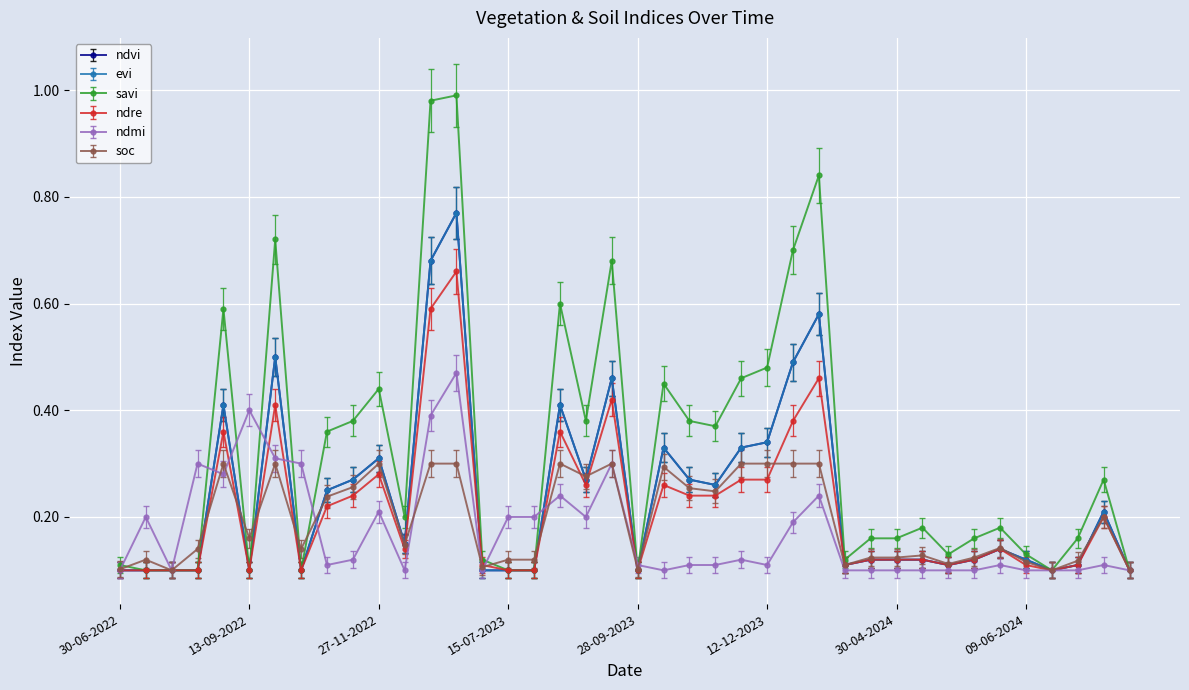

Reading left to right, transcribe all the data shown in this chart.

ndvi: 0.1	0.1	0.1	0.1	0.4	0.1	0.5	0.1	0.2	0.3	0.3	0.1	0.7	0.8	0.1	0.1	0.1	0.4	0.3	0.5	0.1	0.3	0.3	0.3	0.3	0.3	0.5	0.6	0.1	0.1	0.1	0.1	0.1	0.1	0.1	0.1	0.1	0.1	0.2	0.1
evi: 0.1	0.1	0.1	0.1	0.4	0.1	0.5	0.1	0.2	0.2	0.3	0.1	0.6	0.7	0.1	0.1	0.1	0.4	0.2	0.4	0.1	0.3	0.2	0.2	0.3	0.3	0.5	0.5	0.1	0.1	0.1	0.1	0.1	0.1	0.1	0.1	0.1	0.1	0.2	0.1
savi: 0.1	0.1	0.1	0.1	0.6	0.1	0.7	0.1	0.4	0.4	0.4	0.2	1.0	1.0	0.1	0.1	0.1	0.6	0.4	0.7	0.1	0.5	0.4	0.4	0.5	0.5	0.7	0.8	0.1	0.2	0.2	0.2	0.1	0.2	0.2	0.1	0.1	0.2	0.3	0.1
ndre: 0.1	0.1	0.1	0.1	0.4	0.1	0.4	0.1	0.2	0.2	0.3	0.1	0.6	0.7	0.1	0.1	0.1	0.4	0.3	0.4	0.1	0.3	0.2	0.2	0.3	0.3	0.4	0.5	0.1	0.1	0.1	0.1	0.1	0.1	0.1	0.1	0.1	0.1	0.2	0.1
ndmi: 0.1	0.2	0.1	0.3	0.3	0.4	0.3	0.3	0.1	0.1	0.2	0.1	0.4	0.5	0.1	0.2	0.2	0.3	0.2	0.3	0.1	0.1	0.1	0.1	0.1	0.1	0.2	0.3	0.1	0.1	0.1	0.1	0.1	0.1	0.1	0.1	0.1	0.1	0.1	0.1
soc: 0.1	0.1	0.1	0.1	0.3	0.2	0.3	0.1	0.2	0.3	0.3	0.1	0.3	0.3	0.1	0.1	0.1	0.3	0.3	0.3	0.1	0.3	0.3	0.2	0.3	0.3	0.3	0.3	0.1	0.1	0.1	0.1	0.1	0.1	0.1	0.1	0.1	0.1	0.2	0.1